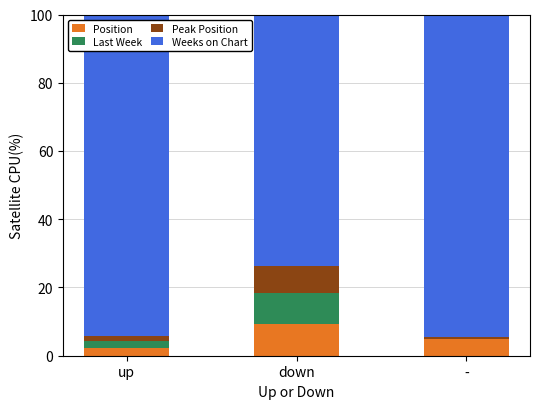

Reading left to right, list the values for the Position series.

up=2.2	down=9.4	-=4.8